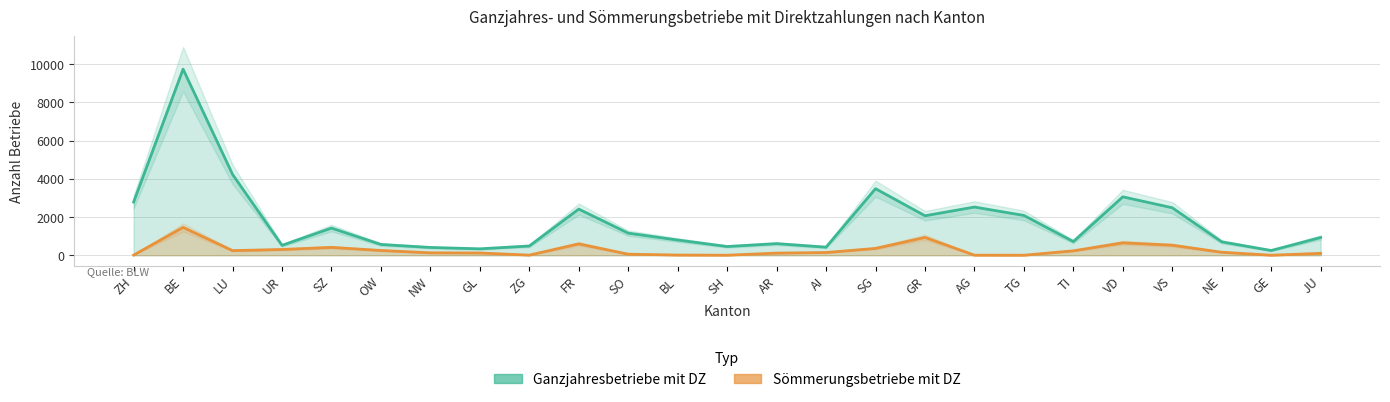

Between FR and SG, which is larger?

SG